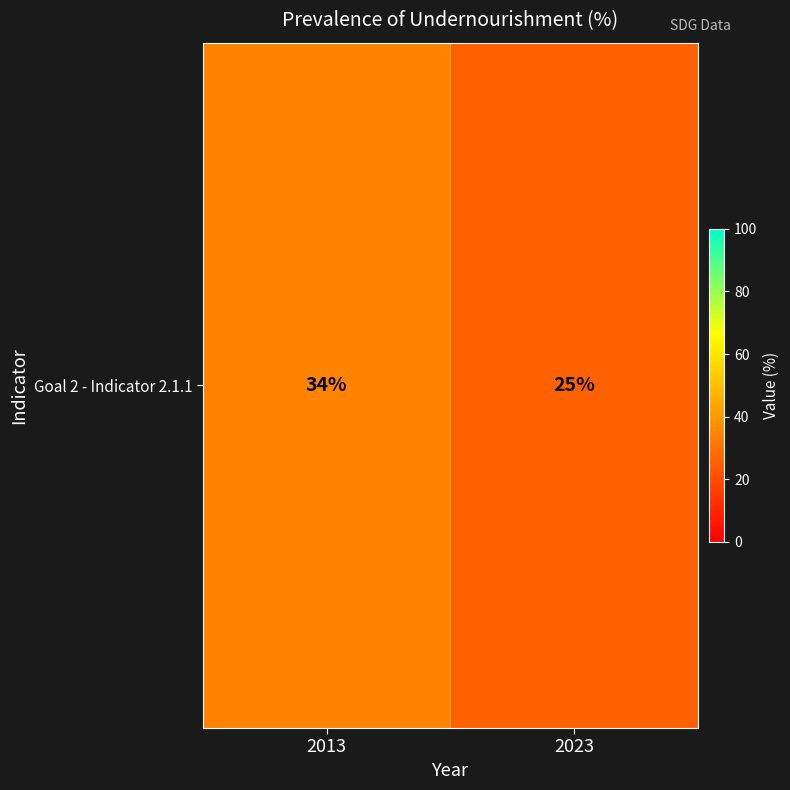

Rank the categories by value from highest to lowest.

2013, 2023